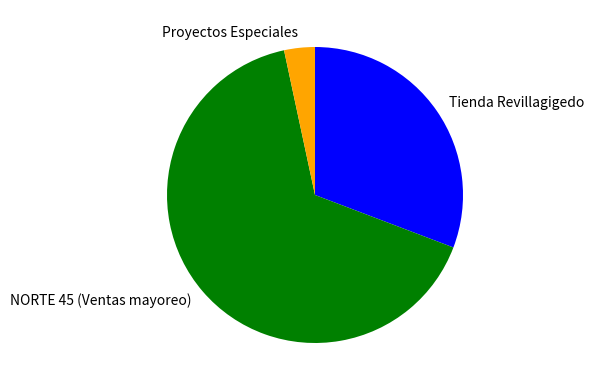

Is there any slice that represents more than half of the pie?

Yes